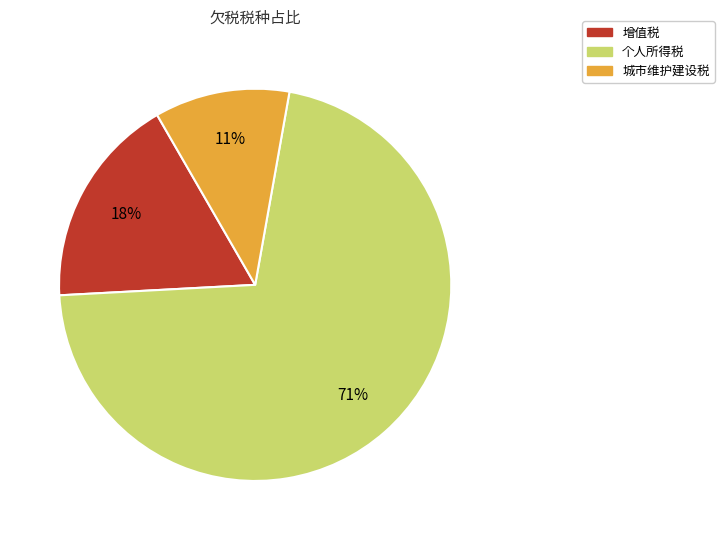

Between 增值税 and 城市维护建设税, which is larger?

增值税